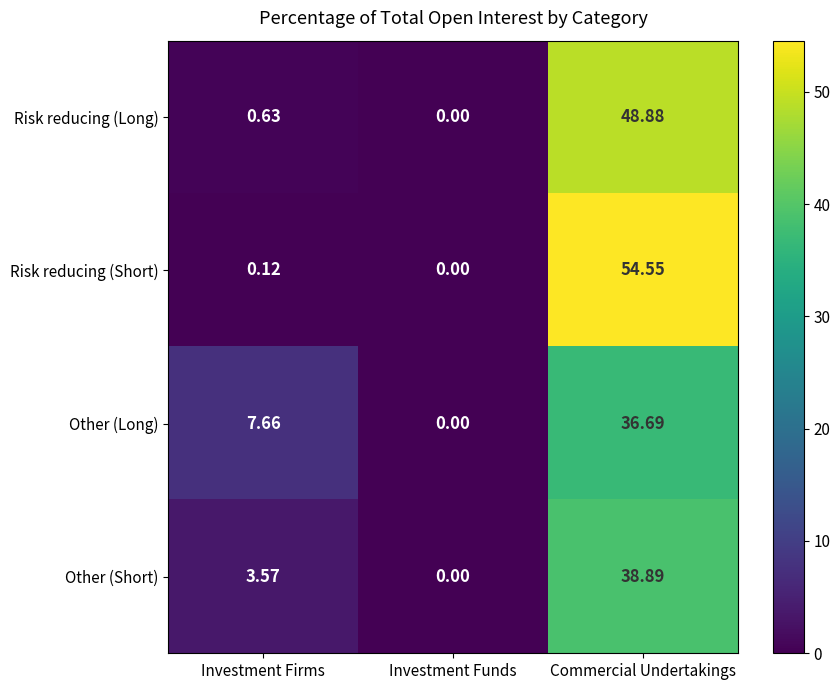

How many categories are shown in the chart?

3